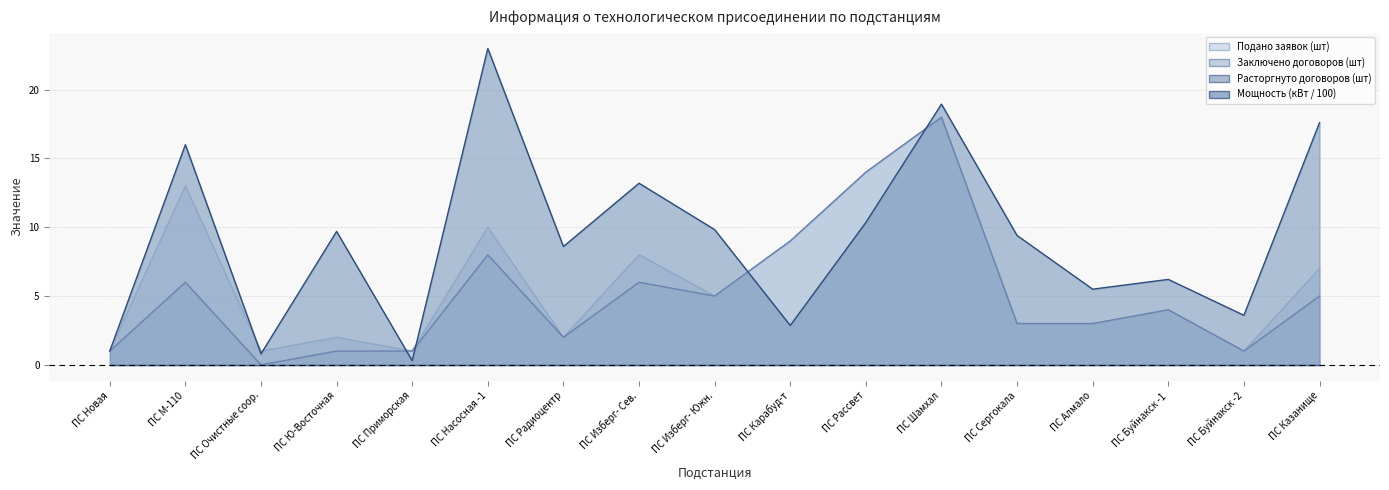

At which label does Заключено договоров (шт) (линия) first exceed 4?

ПС М-110